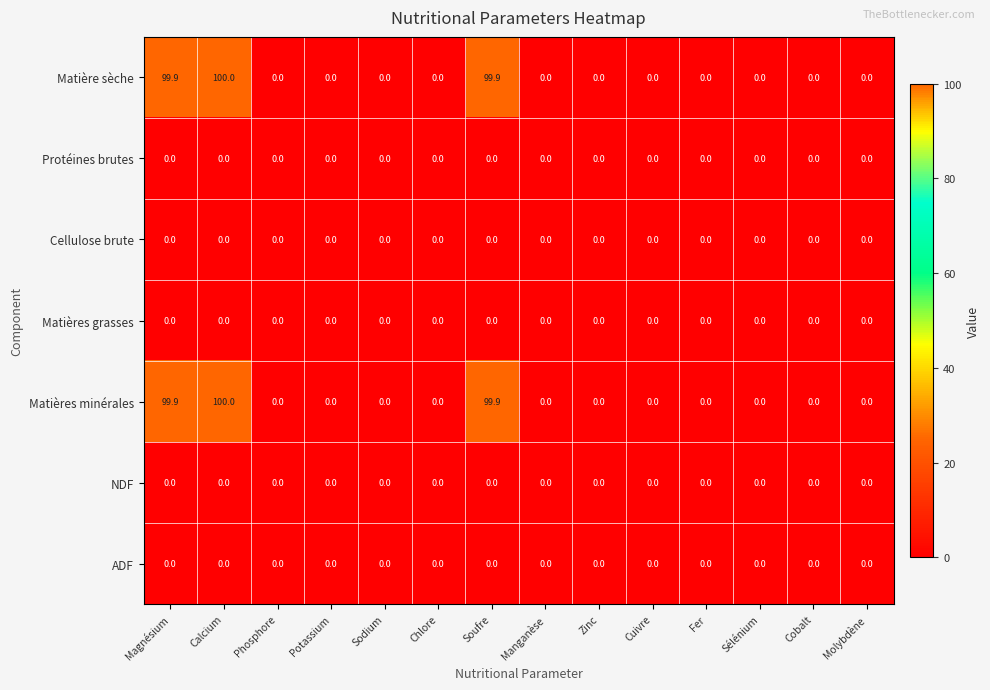

At which category is the sum across all series the highest?

Calcium